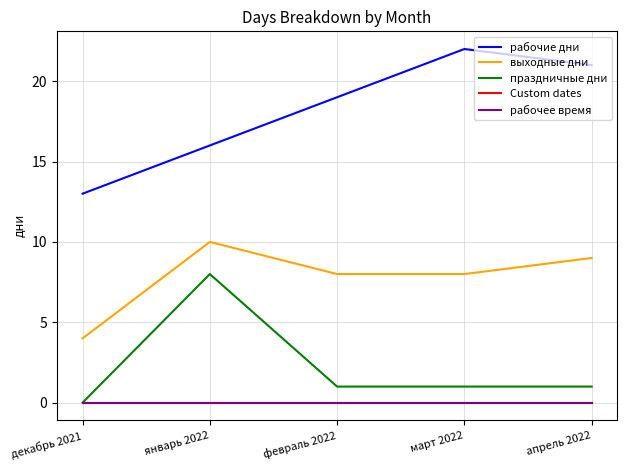

At which category does праздничные дни reach its first local peak?

январь 2022